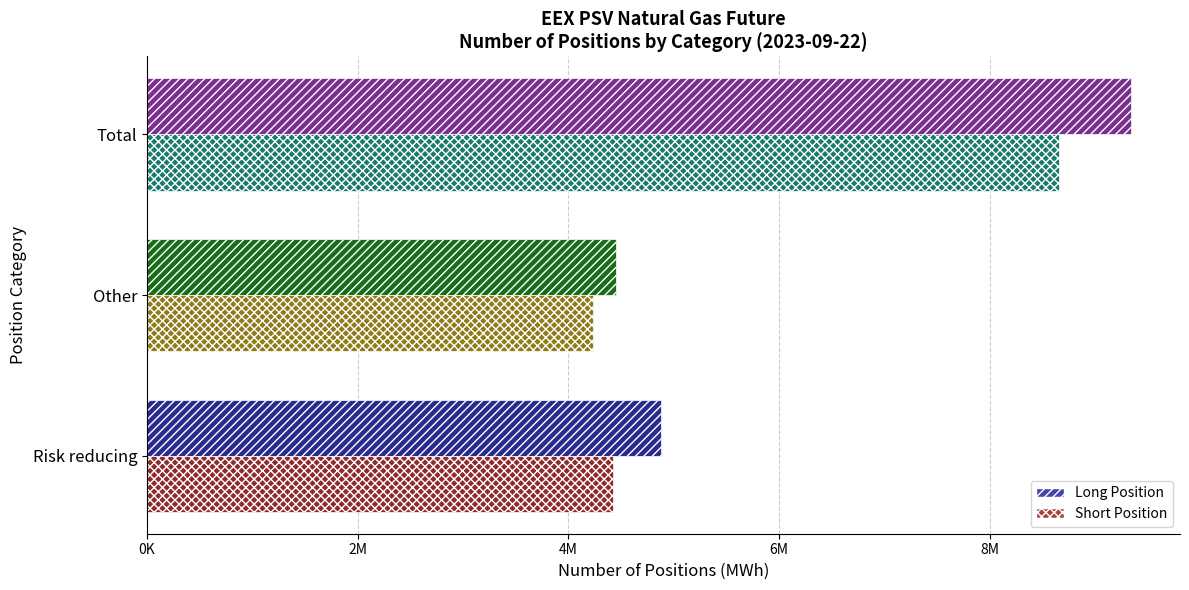

How many groups of bars are there?

3